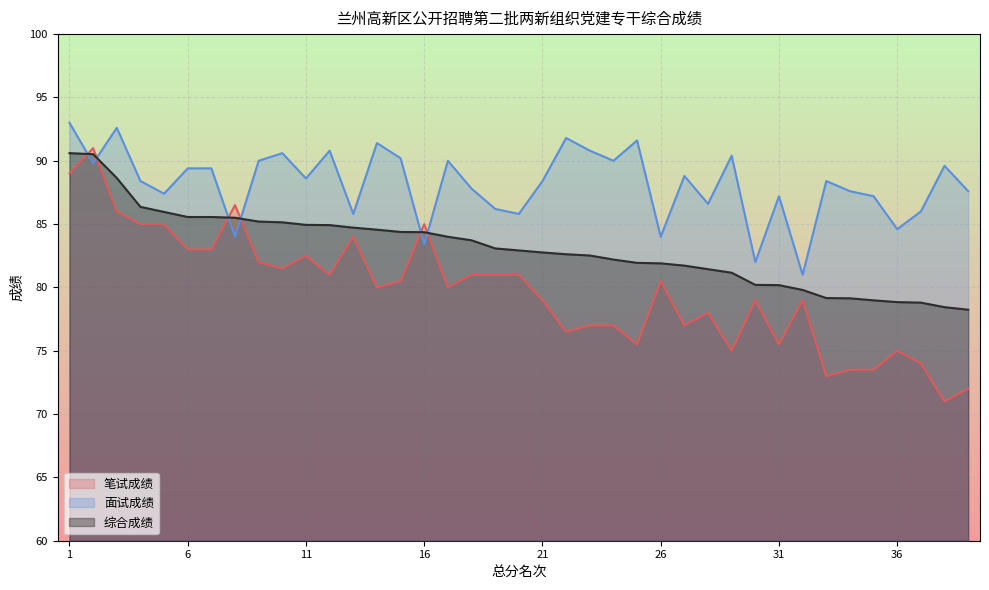

Between 31 and 19, which is larger?

19